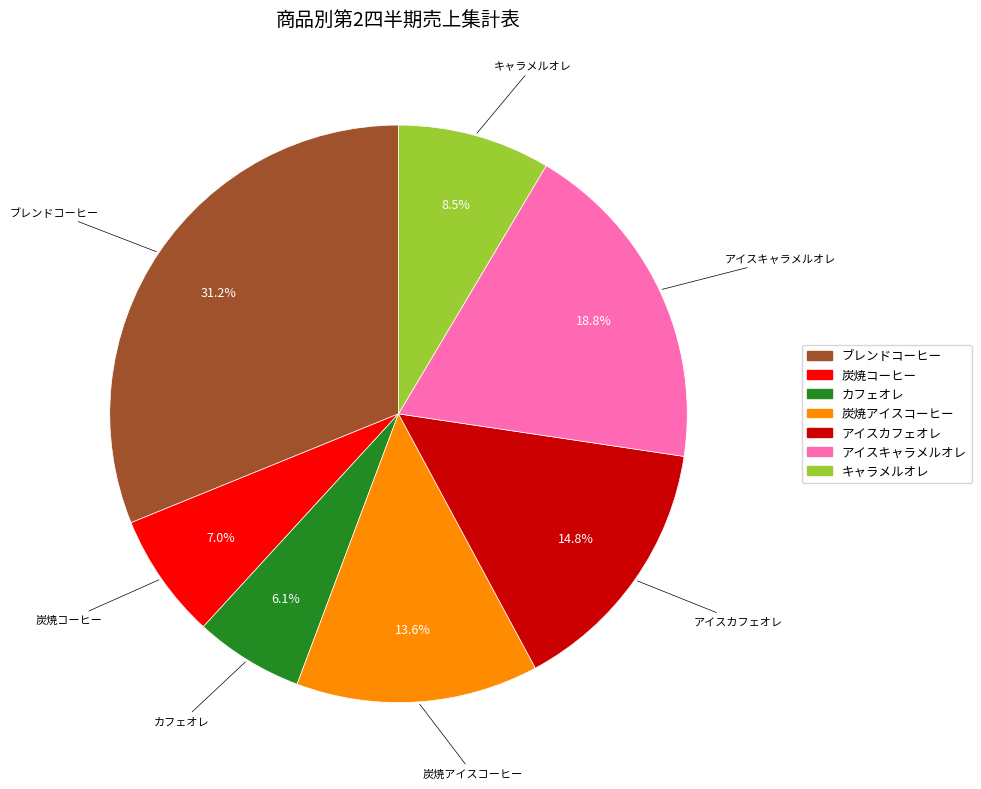

Is 炭焼コーヒー the majority of the pie?

No